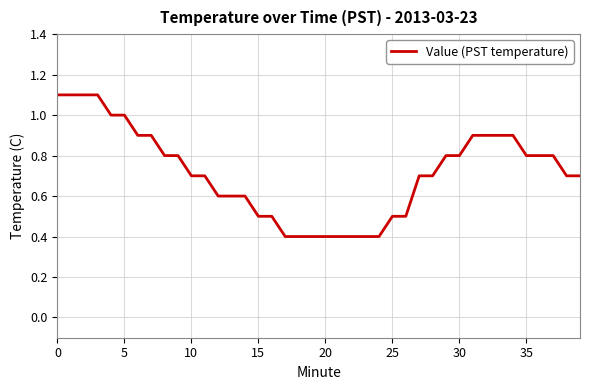

What is the maximum value shown in the chart?

1.1